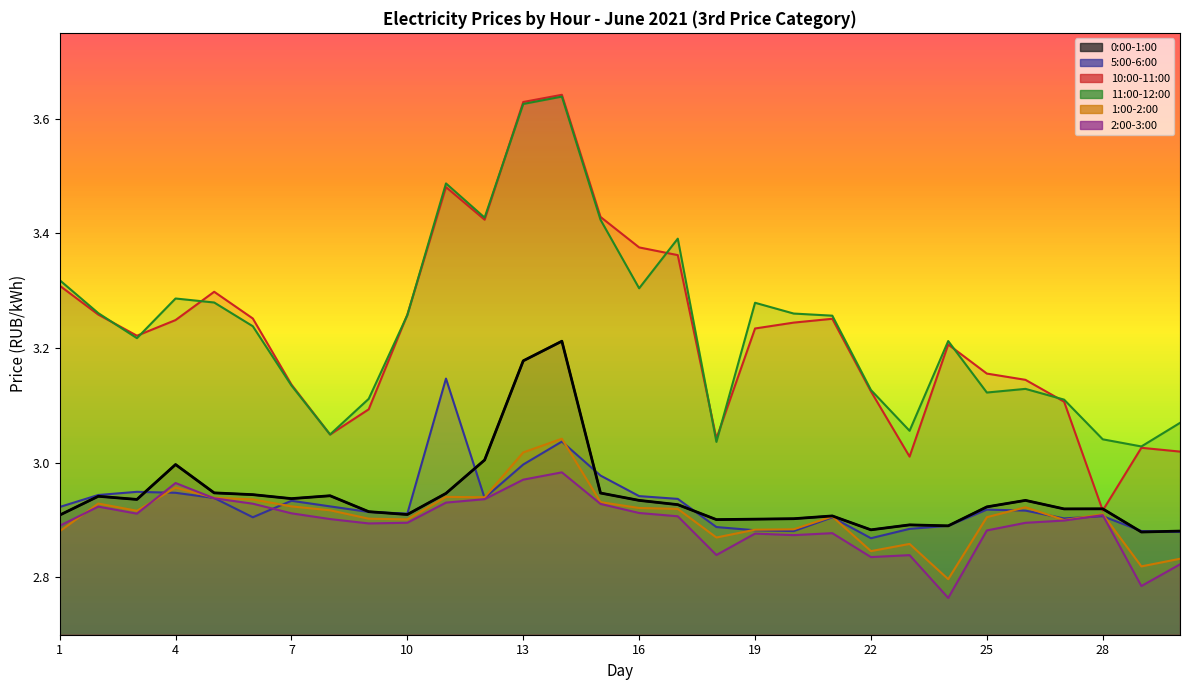

How many lines are shown in the chart?

6